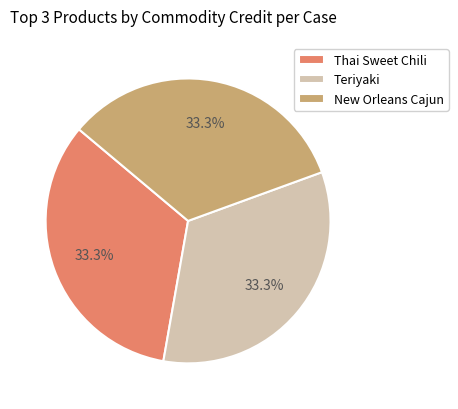

Does any single category account for the majority?

No